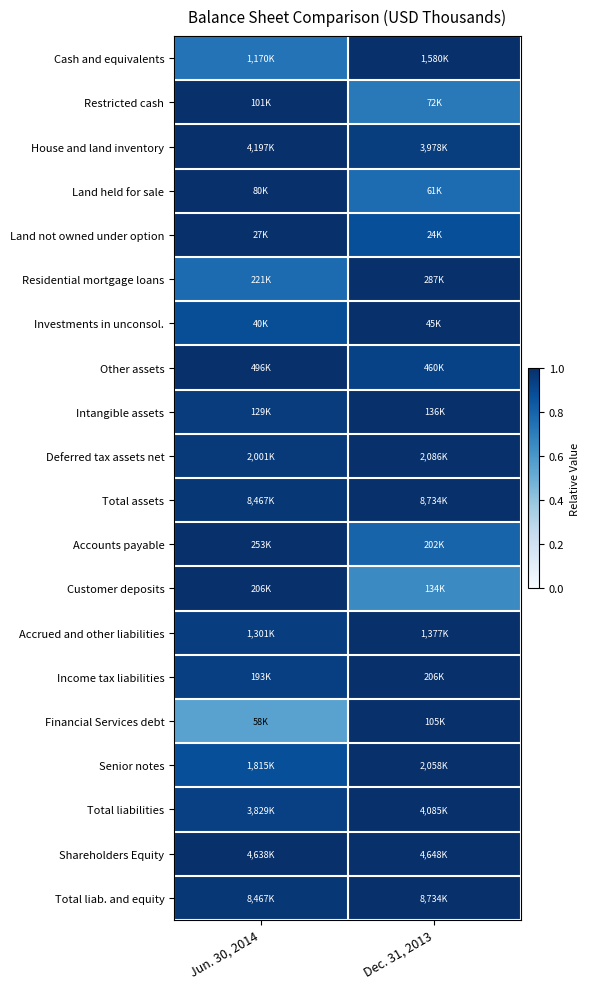

Reading left to right, what are all the values shown in this chart?

Cash and equivalents: Jun. 30, 2014=0.7	Dec. 31, 2013=1.0
Restricted cash: Jun. 30, 2014=1.0	Dec. 31, 2013=0.7
House and land inventory: Jun. 30, 2014=1.0	Dec. 31, 2013=0.9
Land held for sale: Jun. 30, 2014=1.0	Dec. 31, 2013=0.8
Land not owned under option: Jun. 30, 2014=1.0	Dec. 31, 2013=0.9
Residential mortgage loans: Jun. 30, 2014=0.8	Dec. 31, 2013=1.0
Investments in unconsol.: Jun. 30, 2014=0.9	Dec. 31, 2013=1.0
Other assets: Jun. 30, 2014=1.0	Dec. 31, 2013=0.9
Intangible assets: Jun. 30, 2014=1.0	Dec. 31, 2013=1.0
Deferred tax assets net: Jun. 30, 2014=1.0	Dec. 31, 2013=1.0
Total assets: Jun. 30, 2014=1.0	Dec. 31, 2013=1.0
Accounts payable: Jun. 30, 2014=1.0	Dec. 31, 2013=0.8
Customer deposits: Jun. 30, 2014=1.0	Dec. 31, 2013=0.7
Accrued and other liabilities: Jun. 30, 2014=0.9	Dec. 31, 2013=1.0
Income tax liabilities: Jun. 30, 2014=0.9	Dec. 31, 2013=1.0
Financial Services debt: Jun. 30, 2014=0.6	Dec. 31, 2013=1.0
Senior notes: Jun. 30, 2014=0.9	Dec. 31, 2013=1.0
Total liabilities: Jun. 30, 2014=0.9	Dec. 31, 2013=1.0
Shareholders Equity: Jun. 30, 2014=1.0	Dec. 31, 2013=1.0
Total liab. and equity: Jun. 30, 2014=1.0	Dec. 31, 2013=1.0